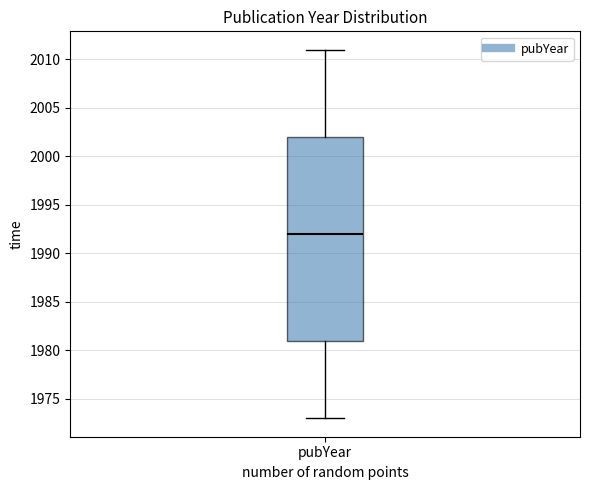

Transcribe this box plot: give where the median line is, the range the box spans, and where the two whiskers end, as read against the y-axis. The values are not printed on the chart, so give them approximately, as read against the axis.

median 1992, box 1981 to 2002, whiskers 1973 to 2011